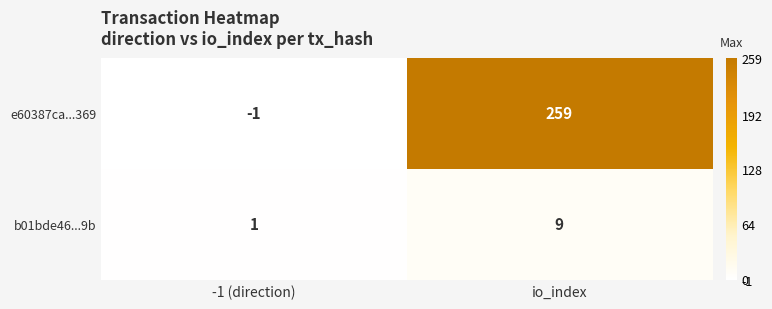

The b01bde46...9b series shows 1 at -1 (direction). True or false?

True